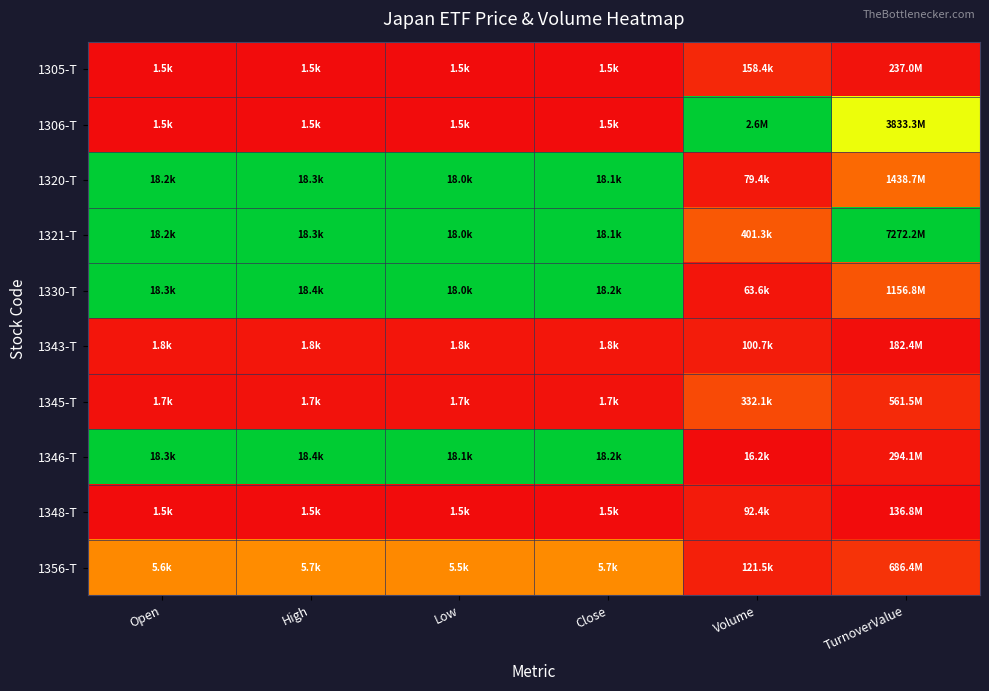

Reading right to left, what are all the values shown in this chart?

1305-T: TurnoverValue=0.0	Volume=0.1	Close=0.0	Low=0.0	High=0.0	Open=0.0
1306-T: TurnoverValue=0.5	Volume=1.0	Close=0.0	Low=0.0	High=0.0	Open=0.0
1320-T: TurnoverValue=0.2	Volume=0.0	Close=1.0	Low=1.0	High=1.0	Open=1.0
1321-T: TurnoverValue=1.0	Volume=0.1	Close=1.0	Low=1.0	High=1.0	Open=1.0
1330-T: TurnoverValue=0.1	Volume=0.0	Close=1.0	Low=1.0	High=1.0	Open=1.0
1343-T: TurnoverValue=0.0	Volume=0.0	Close=0.0	Low=0.0	High=0.0	Open=0.0
1345-T: TurnoverValue=0.1	Volume=0.1	Close=0.0	Low=0.0	High=0.0	Open=0.0
1346-T: TurnoverValue=0.0	Volume=0.0	Close=1.0	Low=1.0	High=1.0	Open=1.0
1348-T: TurnoverValue=0.0	Volume=0.0	Close=0.0	Low=0.0	High=0.0	Open=0.0
1356-T: TurnoverValue=0.1	Volume=0.0	Close=0.2	Low=0.2	High=0.3	Open=0.2